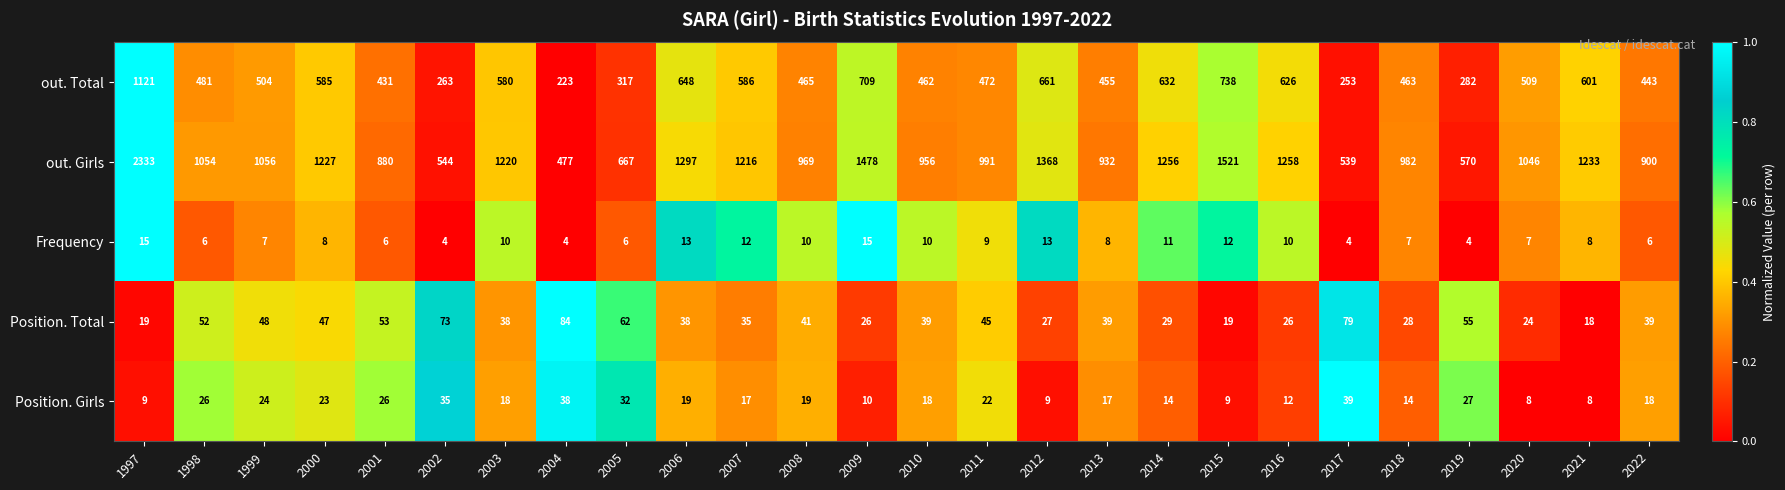

Which series has the widest spread of values?

out. Girls